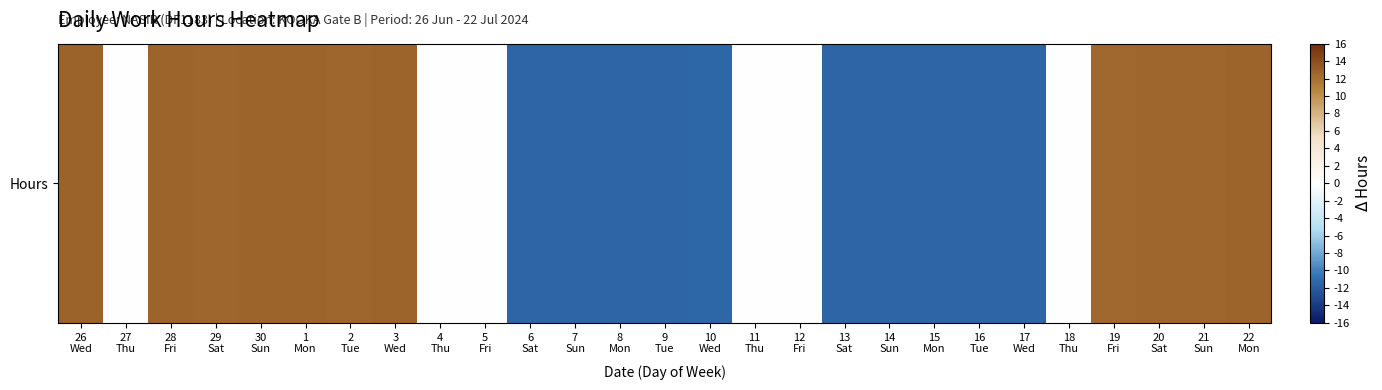

What is the approximate value at 6
Sat?

-11.5